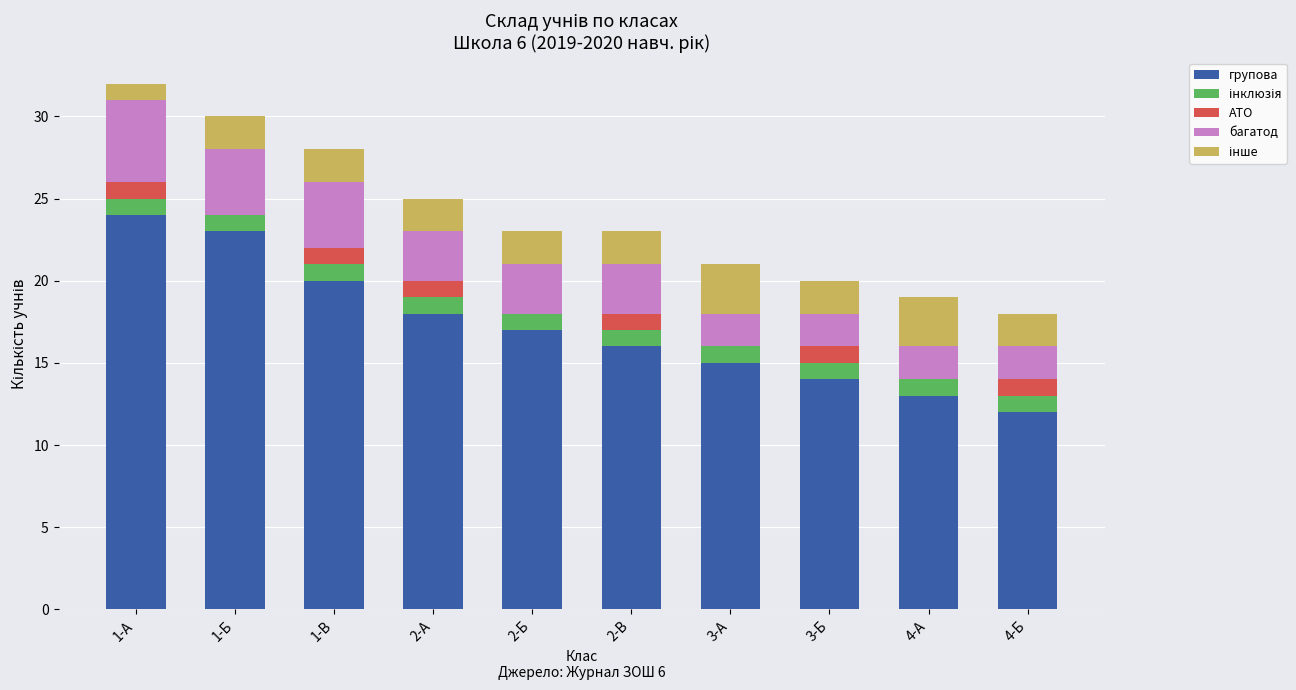

True or false: групова has a value of 4 at 2-В.

False